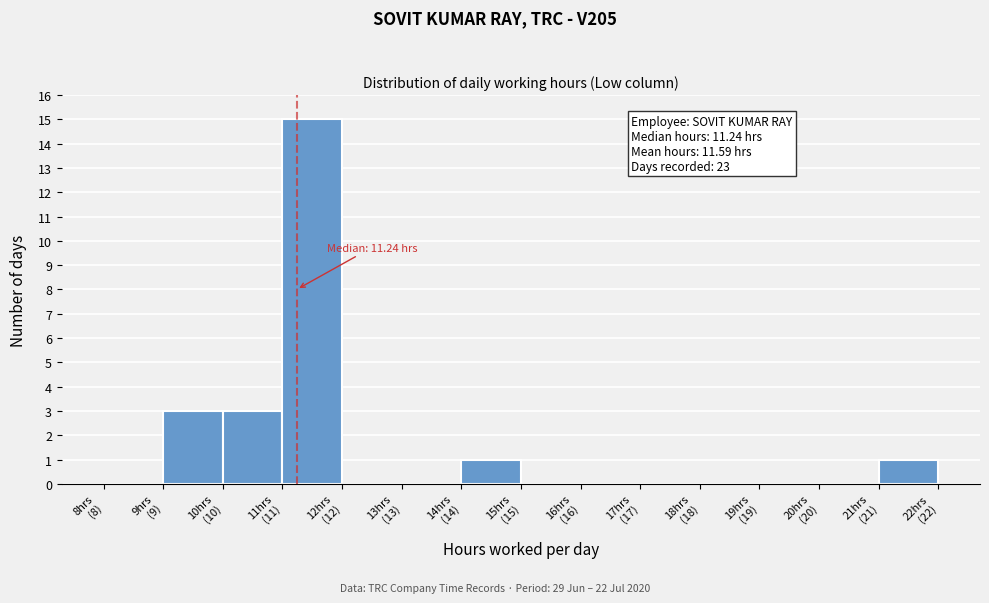

How many distinct data groups are displayed?

1